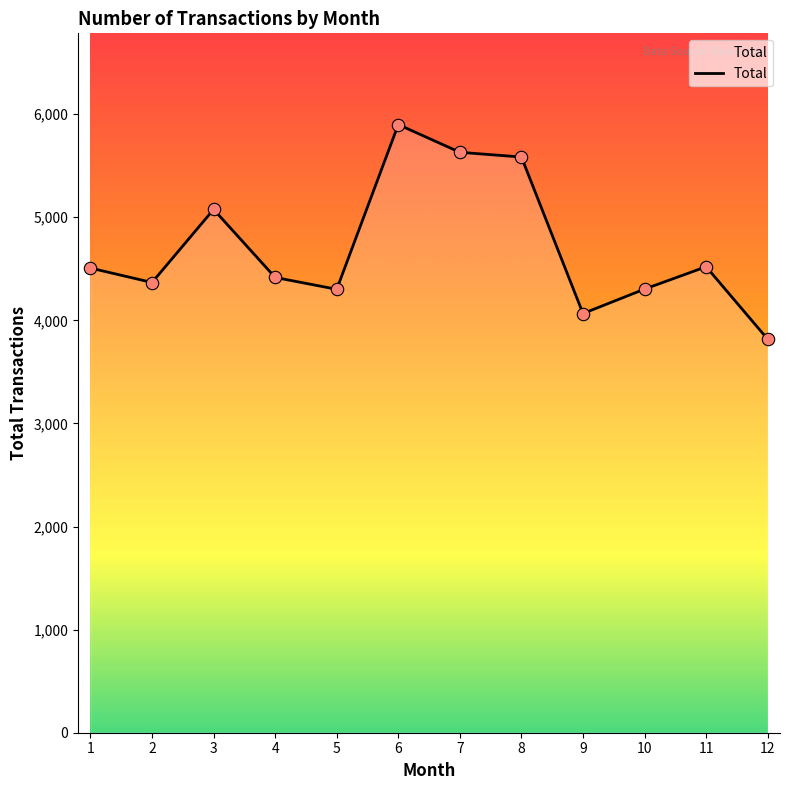

Between 4 and 11, which is larger?

11